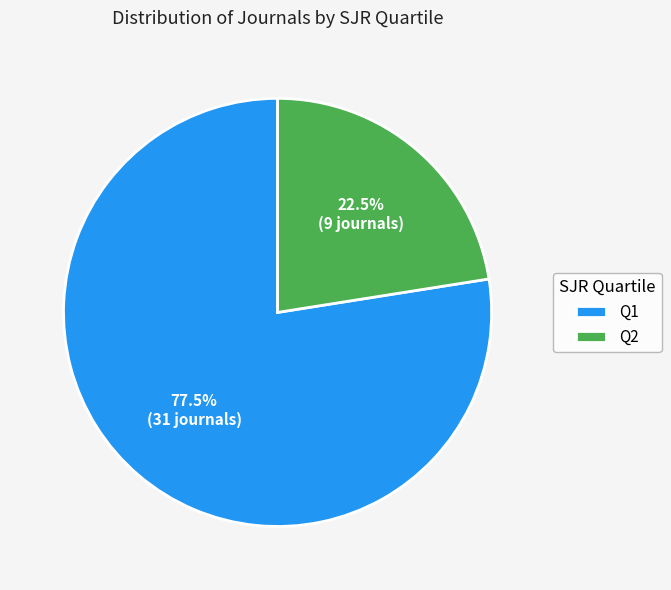

Which slice is the largest?

Q1